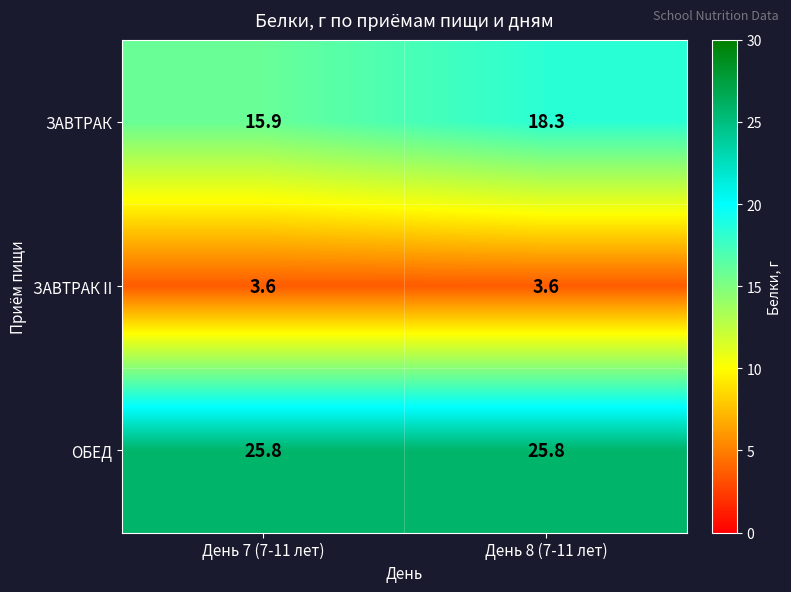

What is the maximum value shown in the chart?

25.8